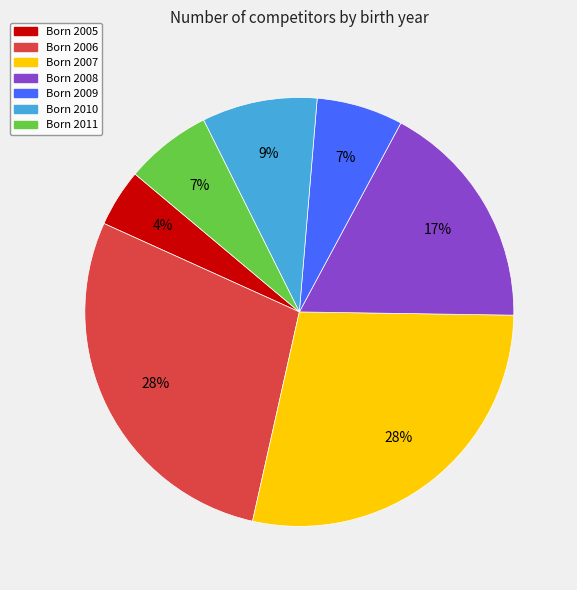

To the nearest percent, what is the average slice percentage?

14%